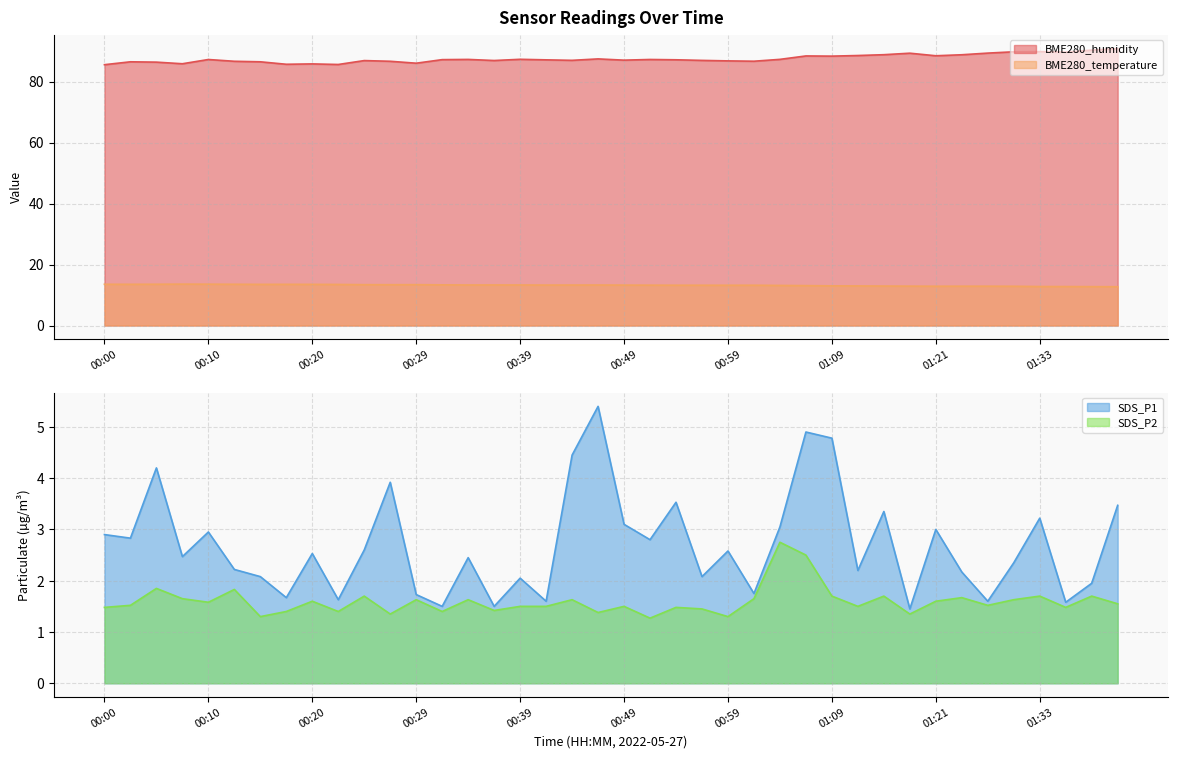

Reading left to right, list all the values displayed in this chart.

BME280_humidity: 85.5	86.5	86.4	85.8	87.2	86.7	86.5	85.7	85.8	85.6	86.9	86.7	86.0	87.2	87.3	86.9	87.3	87.1	87.0	87.4	87.0	87.2	87.1	86.9	86.8	86.7	87.3	88.4	88.3	88.5	88.8	89.3	88.5	88.8	89.3	89.8	89.8	89.6	90.3	90.8
BME280_temperature: 13.5	13.5	13.5	13.6	13.6	13.5	13.5	13.5	13.5	13.5	13.4	13.4	13.4	13.3	13.3	13.3	13.3	13.3	13.3	13.3	13.3	13.2	13.2	13.2	13.2	13.2	13.2	13.1	13.0	13.0	12.9	12.9	12.9	12.9	12.9	12.9	12.8	12.8	12.8	12.7
SDS_P1: 2.9	2.8	4.2	2.5	3.0	2.2	2.1	1.7	2.5	1.6	2.6	3.9	1.7	1.5	2.5	1.5	2.0	1.6	4.5	5.4	3.1	2.8	3.5	2.1	2.6	1.8	3.0	4.9	4.8	2.2	3.4	1.4	3.0	2.2	1.6	2.4	3.2	1.6	1.9	3.5
SDS_P2: 1.5	1.5	1.9	1.6	1.6	1.8	1.3	1.4	1.6	1.4	1.7	1.4	1.6	1.4	1.6	1.4	1.5	1.5	1.6	1.4	1.5	1.3	1.5	1.4	1.3	1.6	2.8	2.5	1.7	1.5	1.7	1.4	1.6	1.7	1.5	1.6	1.7	1.5	1.7	1.6